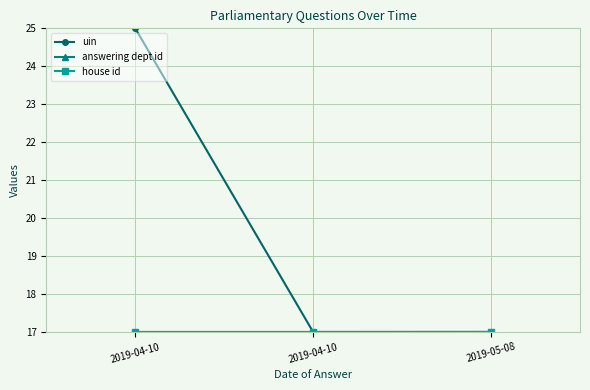

The value of uin at 2019-05-08 is 22.4. True or false?

False